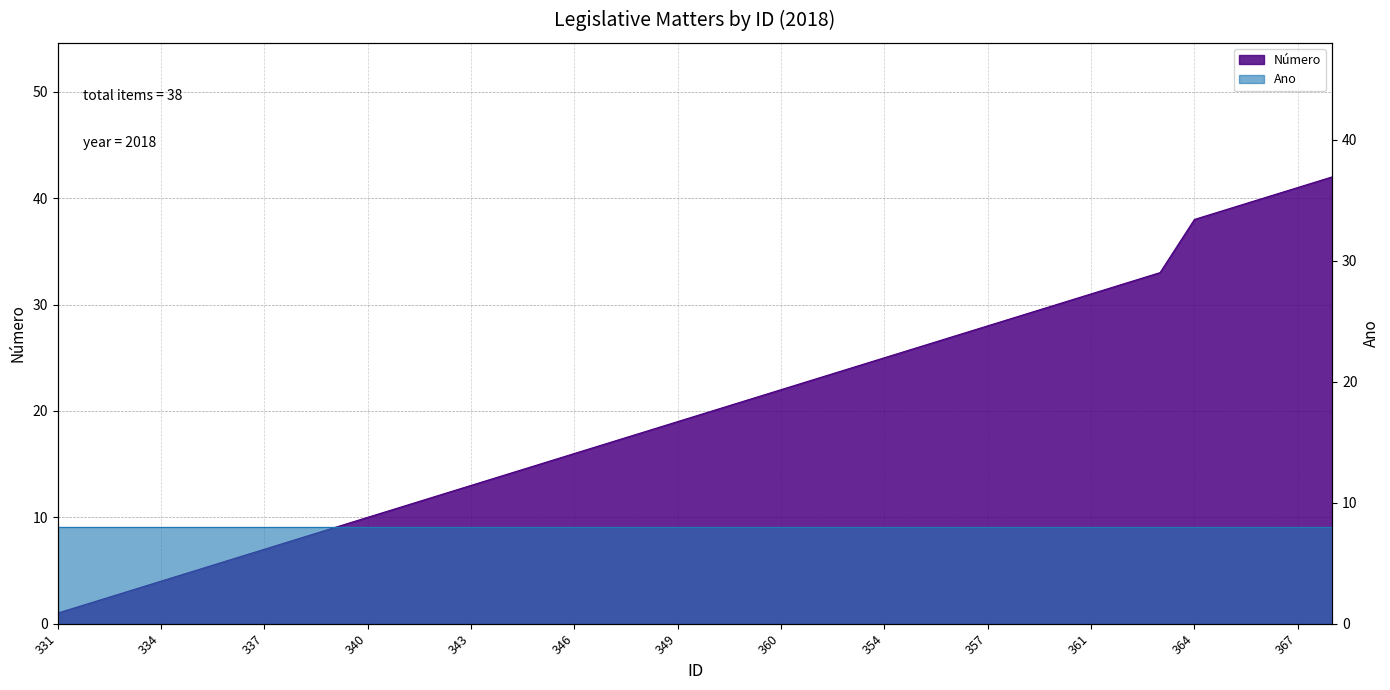

Reading left to right, transcribe all the data shown in this chart.

331=1	332=2	333=3	334=4	335=5	336=6	337=7	338=8	339=9	340=10	341=11	342=12	343=13	344=14	345=15	346=16	347=17	348=18	349=19	350=20	351=21	360=22	352=23	353=24	354=25	355=26	356=27	357=28	358=29	359=30	361=31	362=32	363=33	364=38	365=39	366=40	367=41	368=42